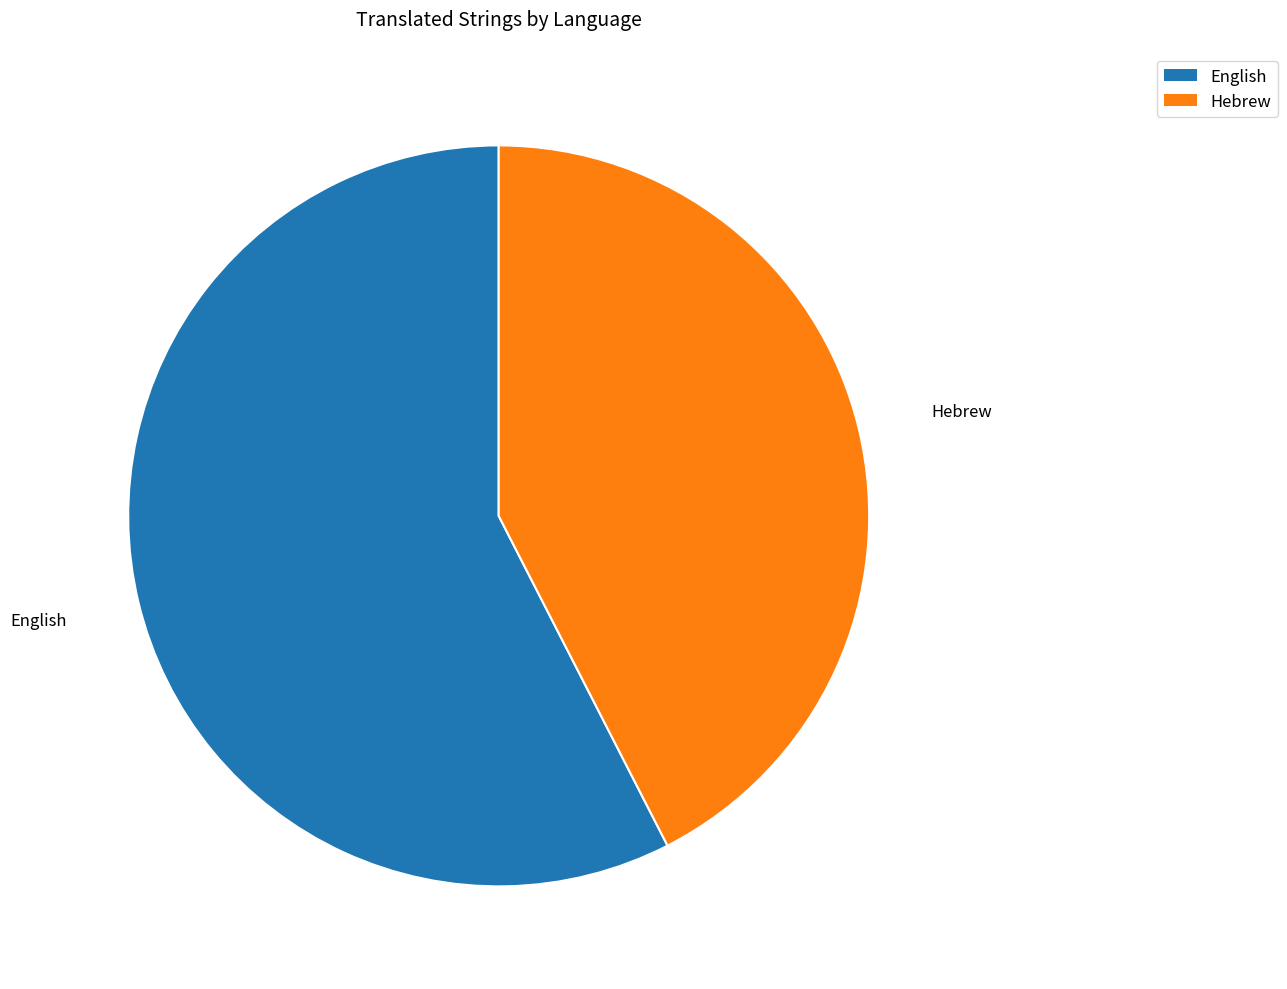

Between Hebrew and English, which is larger?

English